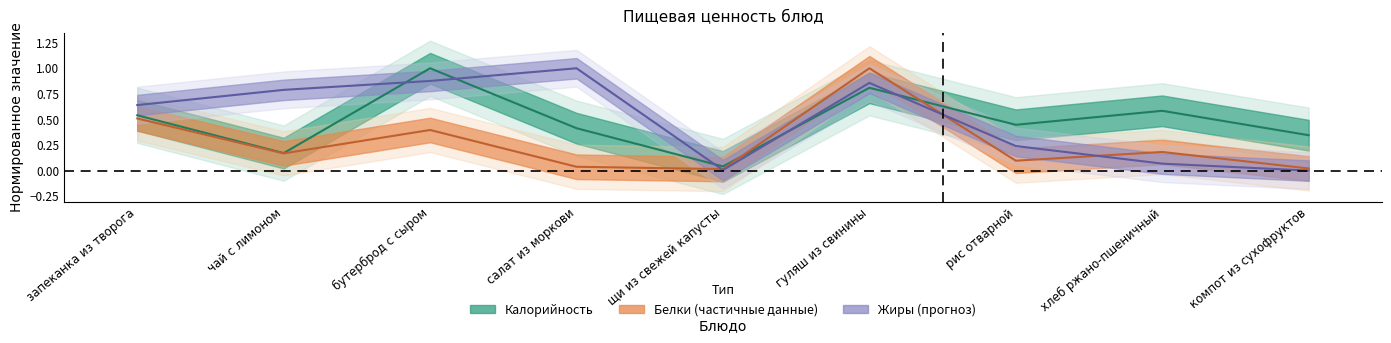

Does the chart have visible grid lines?

No